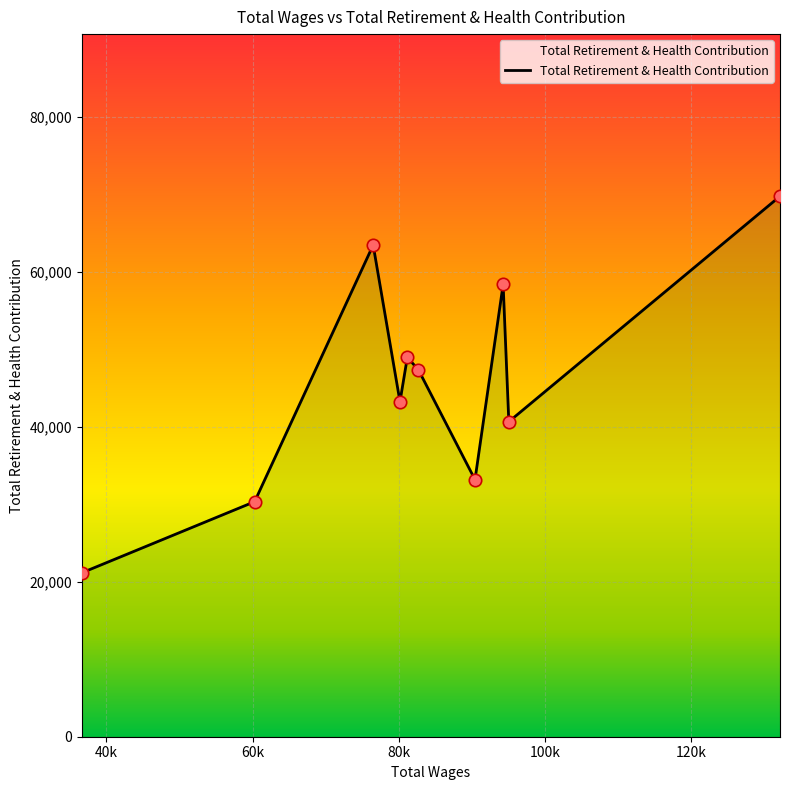

What is the ratio of the value at 80170.0 to the value at 76500.0?

0.7